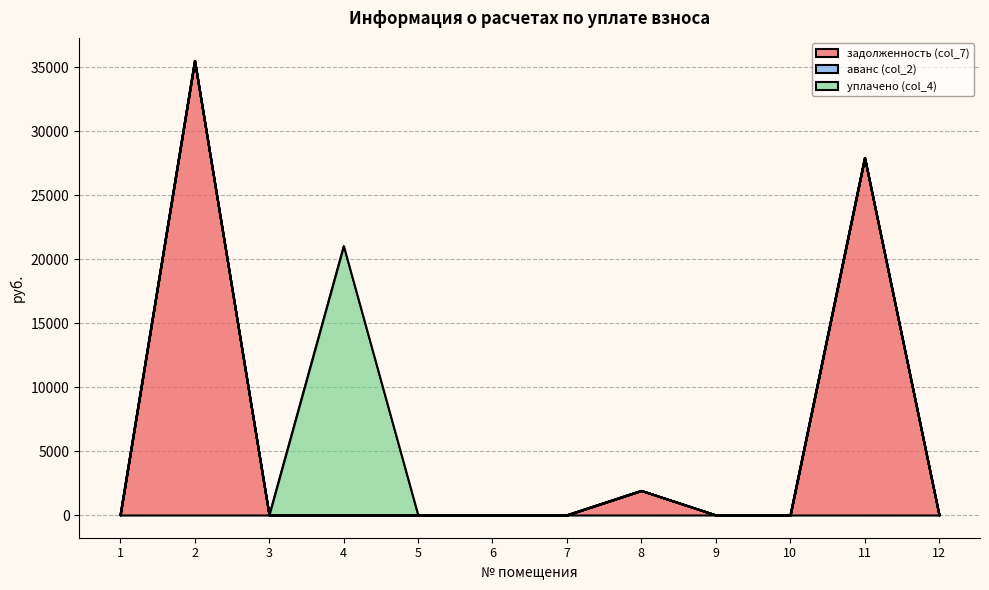

Reading left to right, extract all data points from this chart.

задолженность (col_7): 1=0.0	2=35516.9	3=5.1	4=0.0	5=0.0	6=0.0	7=0.0	8=1912.1	9=0.0	10=0.0	11=27936.1	12=0.0
аванс (col_2): 1=7.9	2=0.0	3=0.0	4=0.0	5=0.0	6=0.0	7=0.0	8=0.0	9=0.0	10=0.0	11=0.0	12=0.1
уплачено (col_4): 1=0.0	2=0.0	3=0.0	4=21039.8	5=0.0	6=0.0	7=8.6	8=0.0	9=0.0	10=0.0	11=0.0	12=0.0